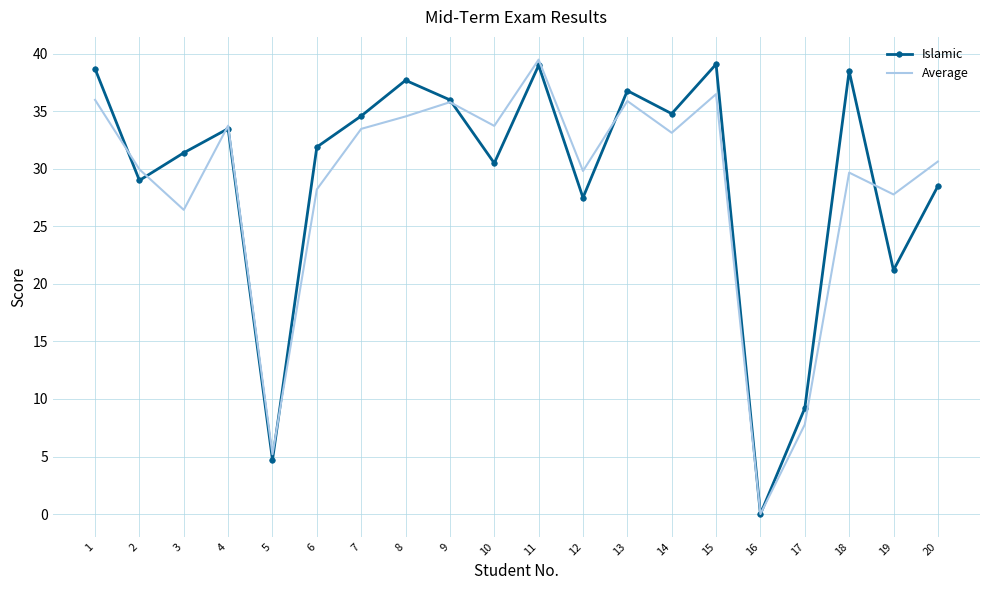

The value of Islamic at 18 is 38.5. True or false?

True